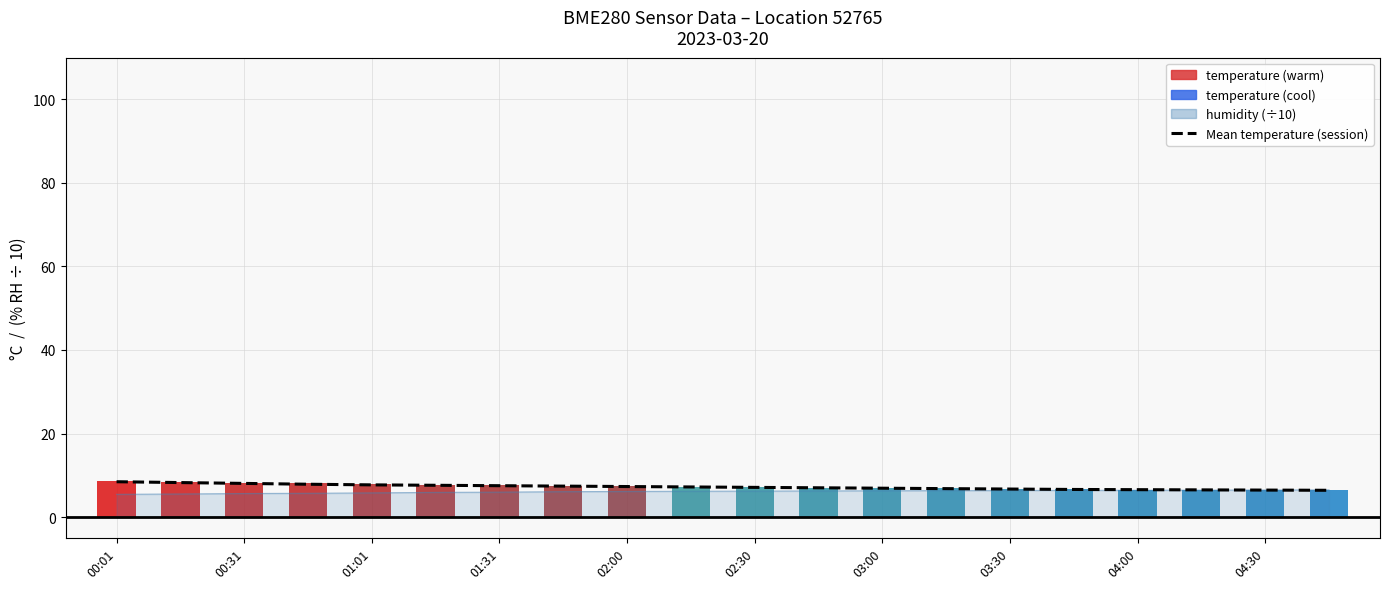

What is the minimum value shown in the chart?

6.4